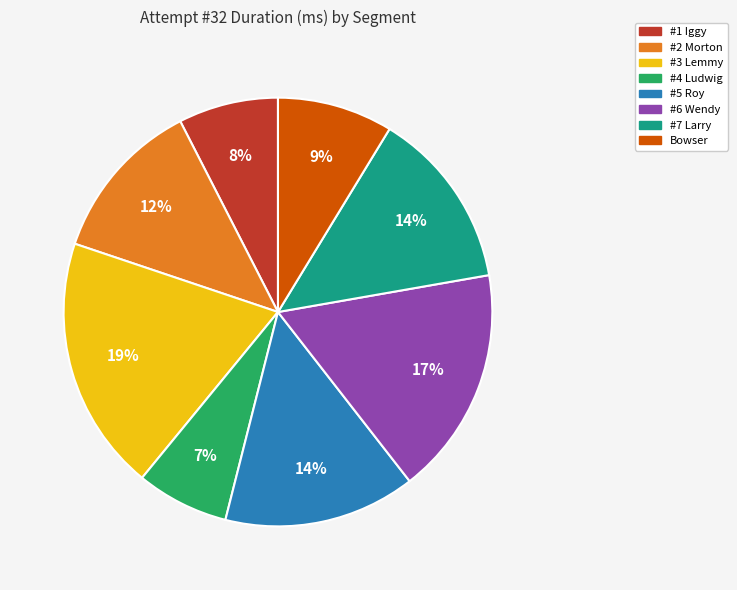

Is it true that #6 Wendy is 25% of the pie?

False